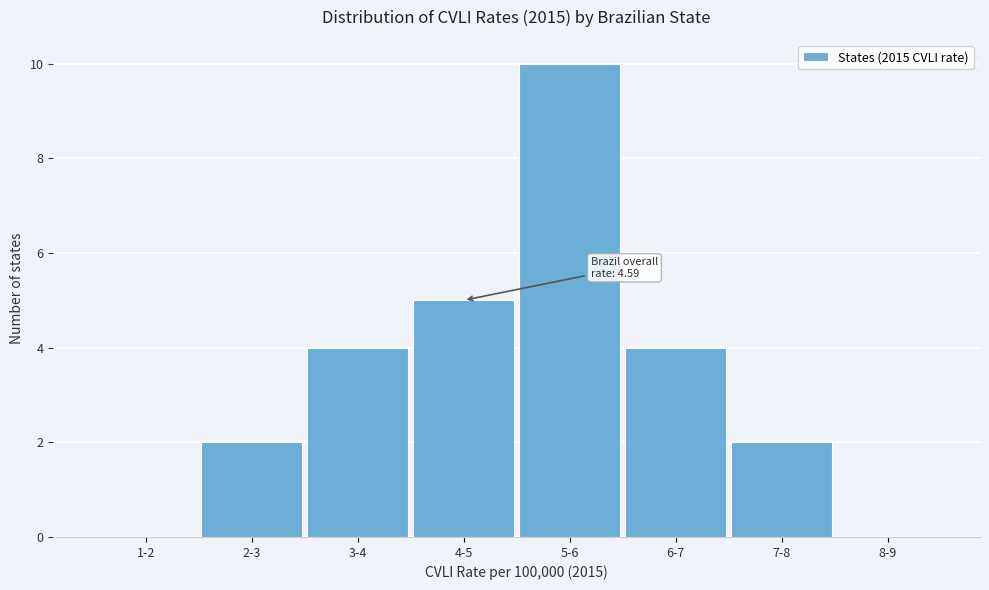

Reading left to right, list all the values displayed in this chart.

1-2=0	2-3=2	3-4=4	4-5=5	5-6=10	6-7=4	7-8=2	8-9=0